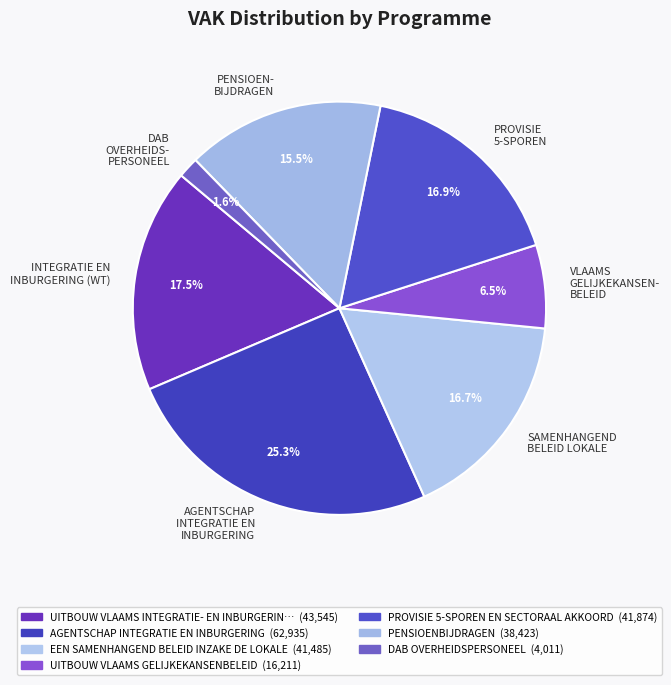

Which has a higher value, SAMENHANGEND BELEID LOKALE or AGENTSCHAP INTEGRATIE EN INBURGERING?

AGENTSCHAP INTEGRATIE EN INBURGERING